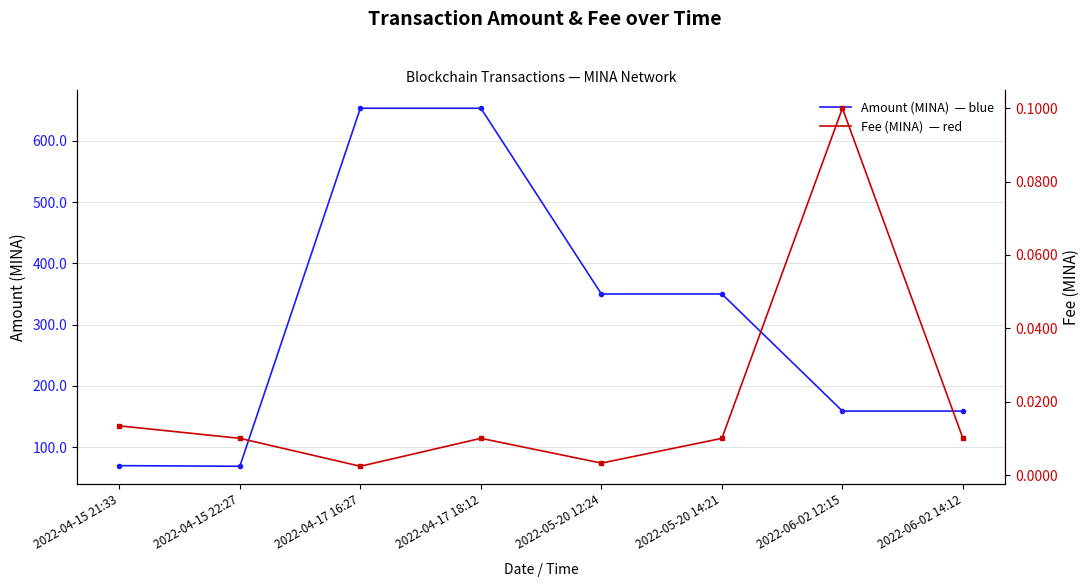

True or false: Amount (MINA) and Fee (MINA) intersect in this chart.

False